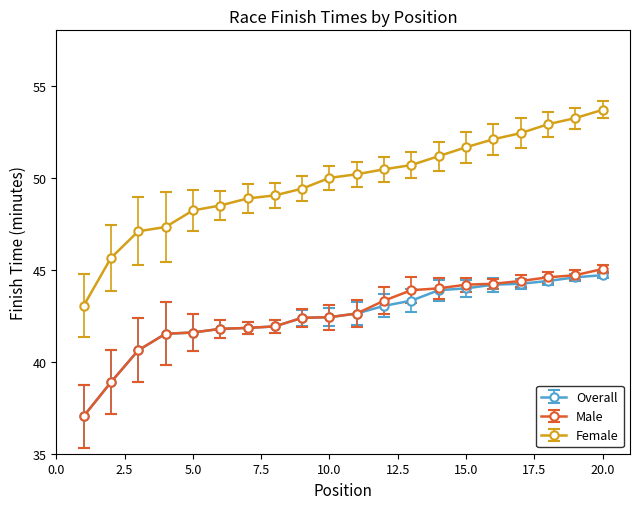

Which series has the widest spread of values?

Female